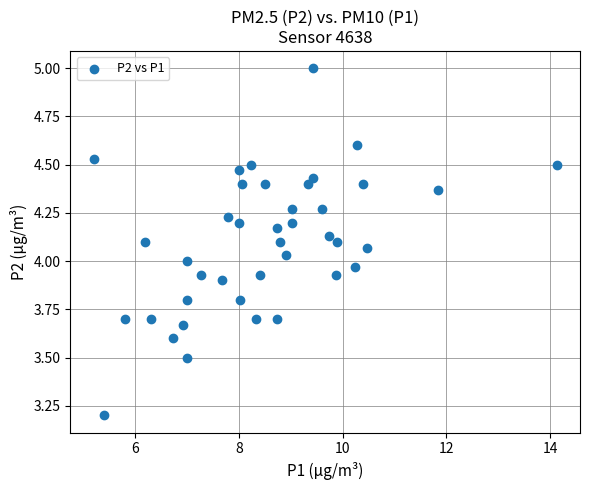

What is the range of X values (max minus min)?

8.9